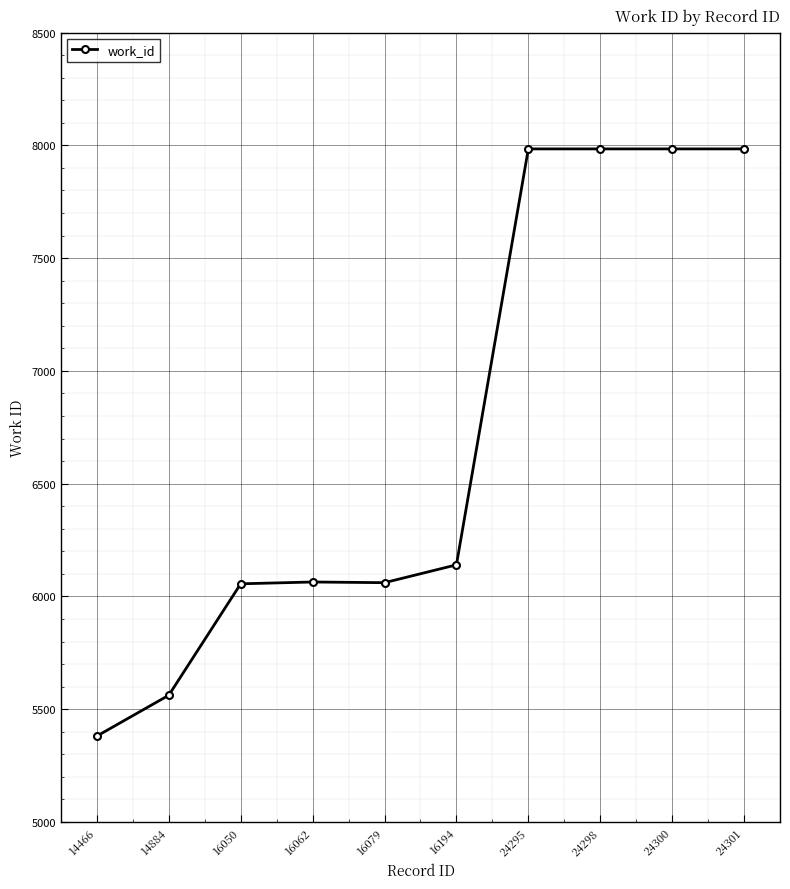

Which label corresponds to the smallest value in the chart?

14466